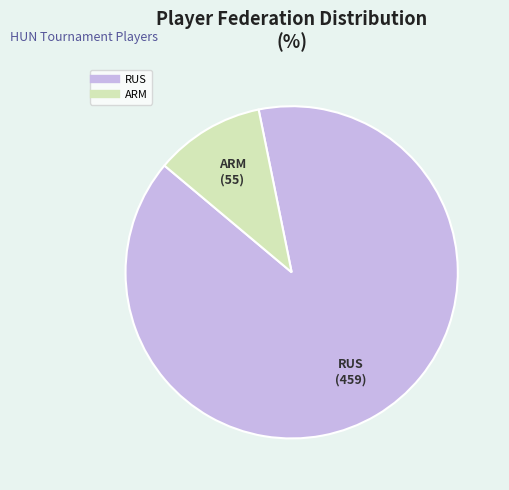

Is there any slice that represents more than half of the pie?

Yes